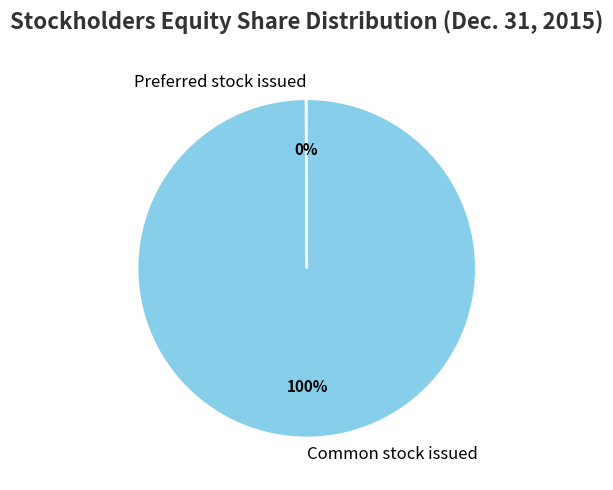

To the nearest percent, what is the average slice percentage?

50%